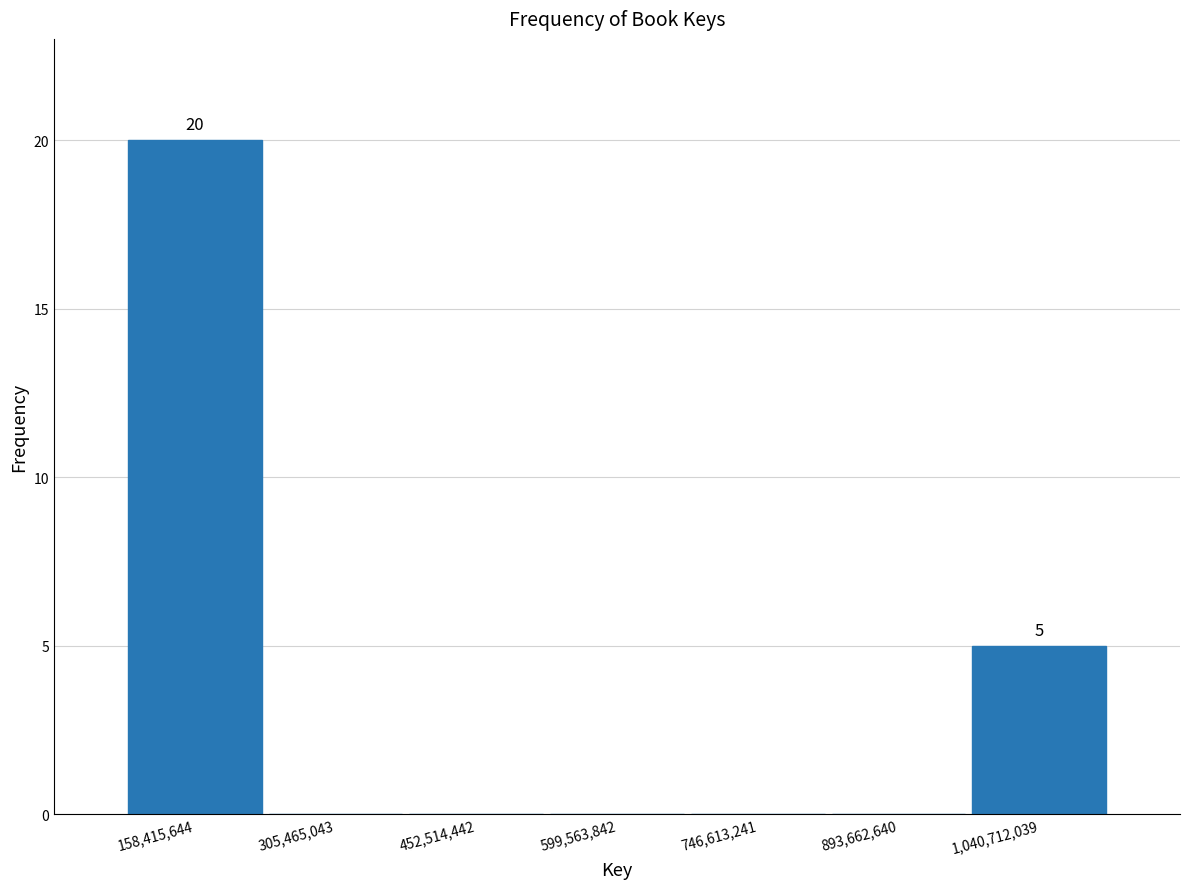

Which range on the x-axis has the tallest bar?

80000000 to 240000000